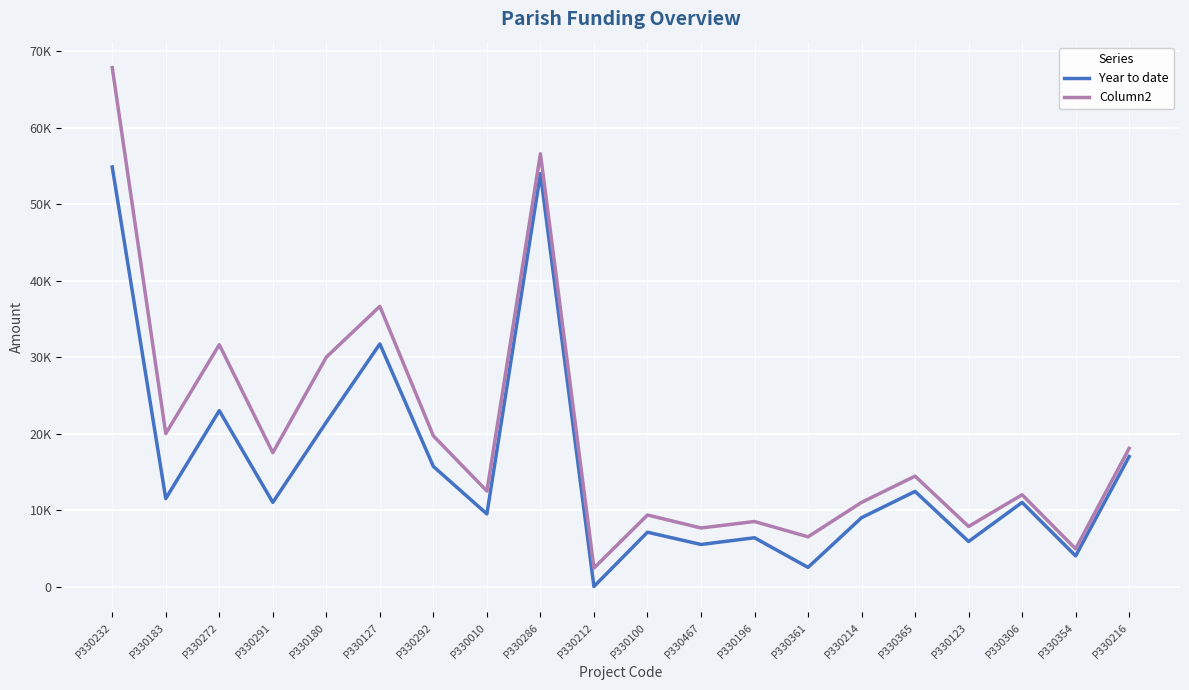

Is it true that Column2 equals 67865 at P330232?

True